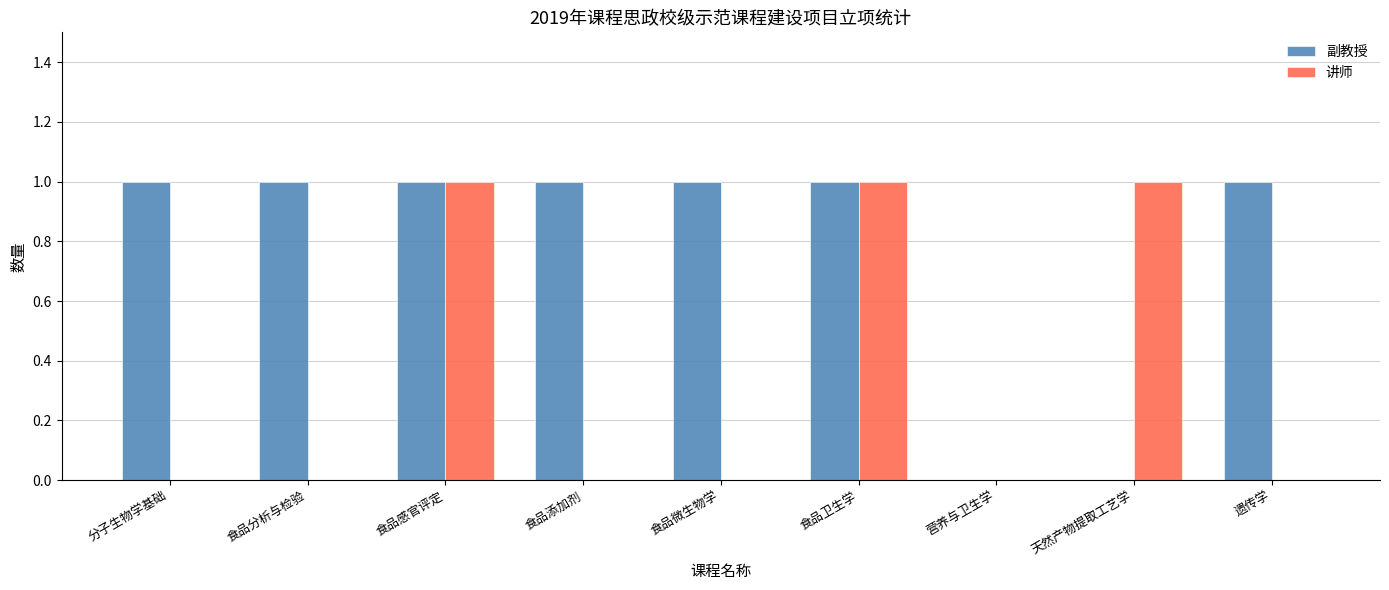

Which series changed the most between 食品微生物学 and 食品卫生学?

讲师